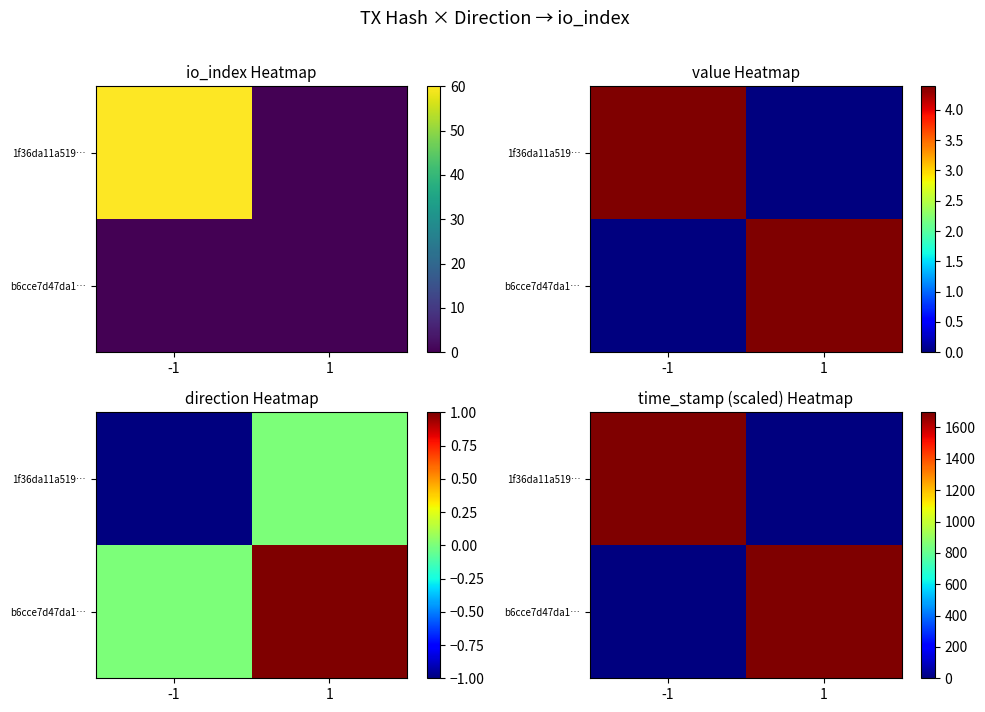

Is the value of b6cce7d47da1… at -1 greater than the value of 1f36da11a519… at -1?

No